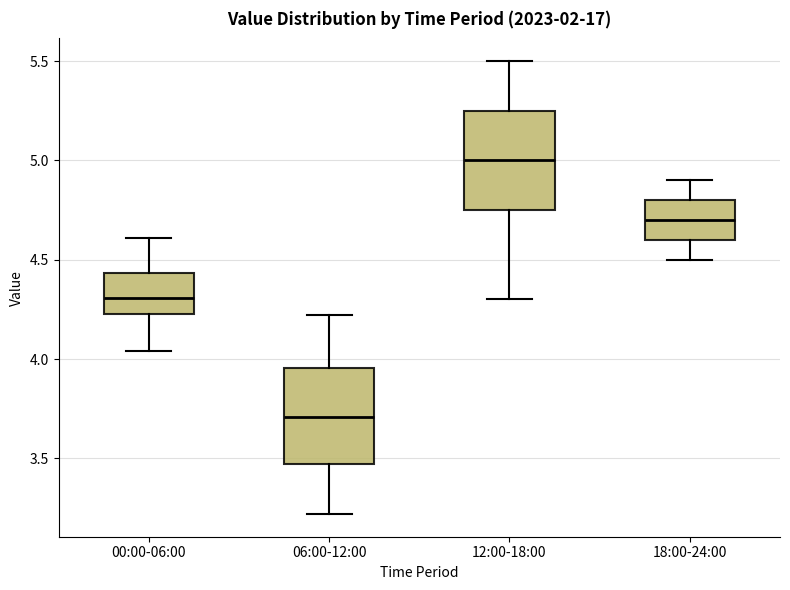

Reading left to right, read every box against the y-axis: the position of its median line, the range the box covers, and the ends of its whiskers. The values are not printed on the chart, so give them approximately, as read against the axis.

00:00-06:00: median 4.30, box 4.25 to 4.45, whiskers 4.05 to 4.60
06:00-12:00: median 3.70, box 3.45 to 3.95, whiskers 3.20 to 4.20
12:00-18:00: median 5.00, box 4.75 to 5.25, whiskers 4.30 to 5.50
18:00-24:00: median 4.70, box 4.60 to 4.80, whiskers 4.50 to 4.90